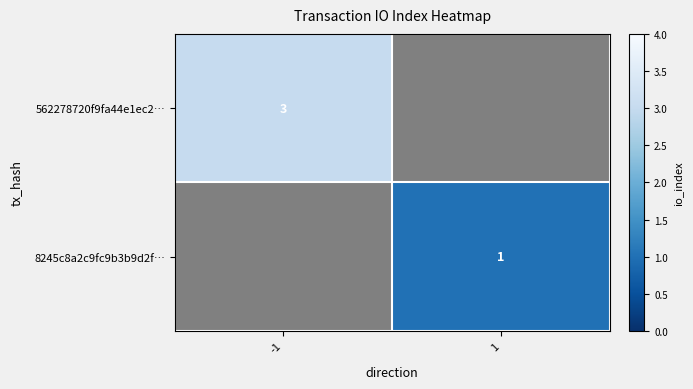

Which has a higher value, 1 or -1?

-1